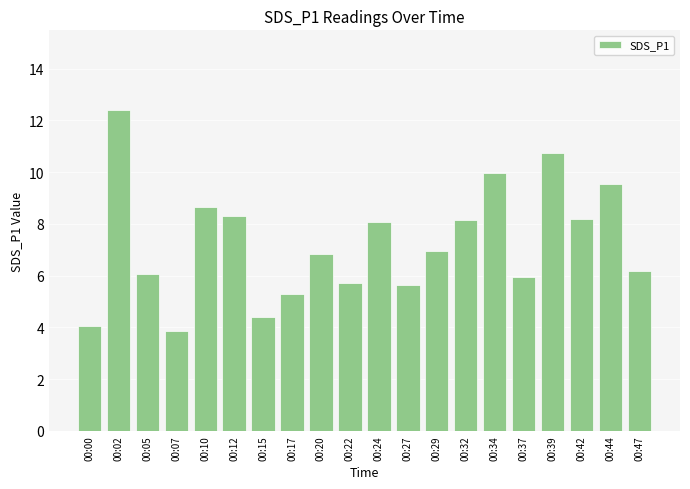

What is the value of the 17th bar from the left?

10.7